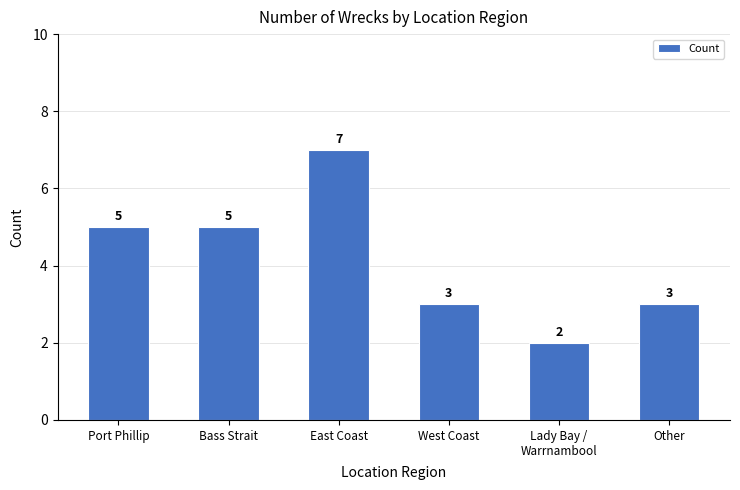

What is the sum of the values at Bass Strait and West Coast?

8